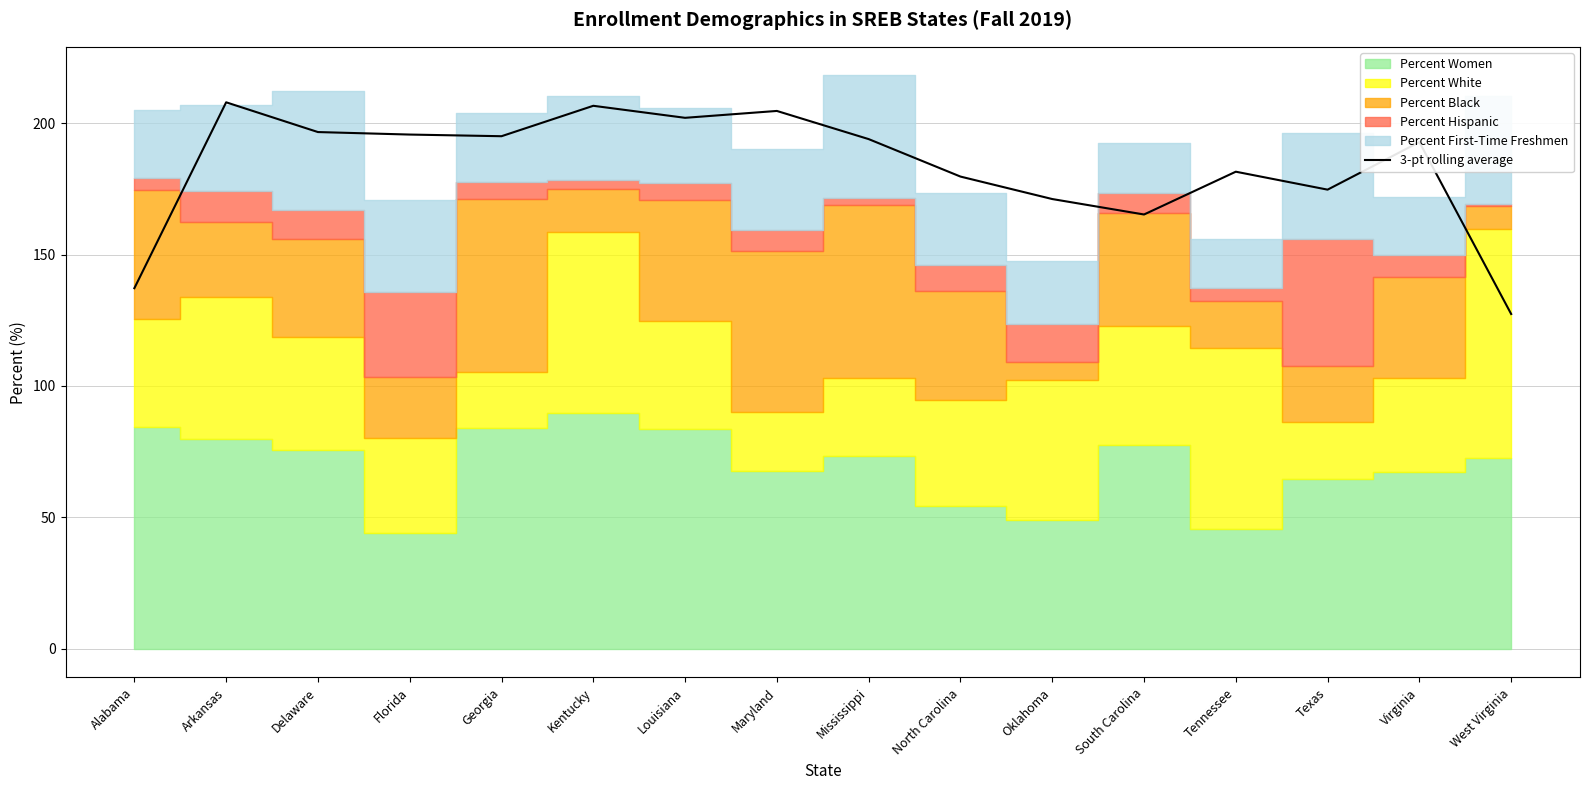

Which category has the highest value across all series?

Arkansas